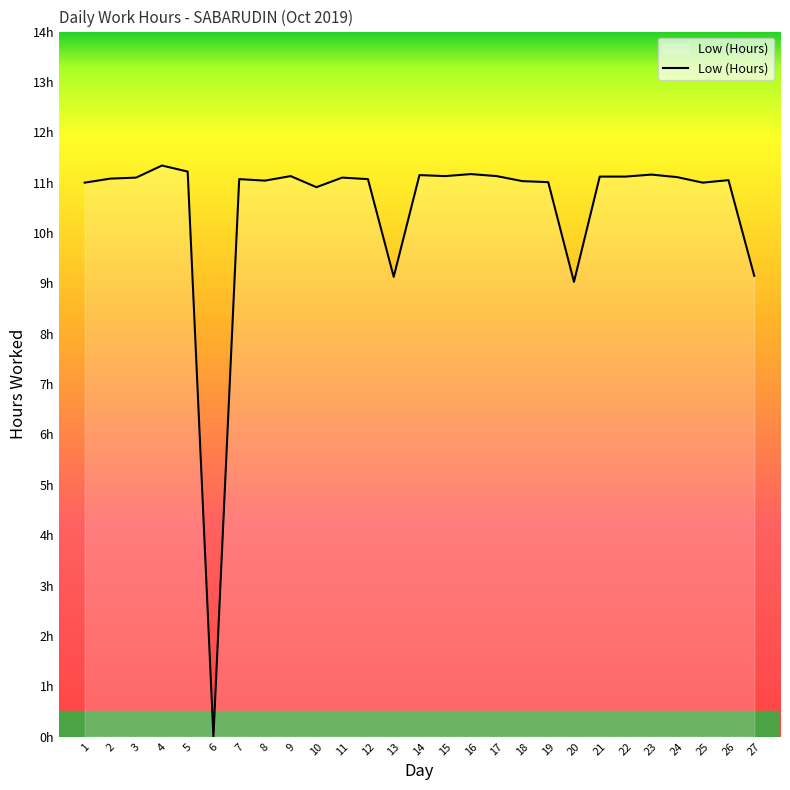

What is the value of the 22nd point from the left?

11.1